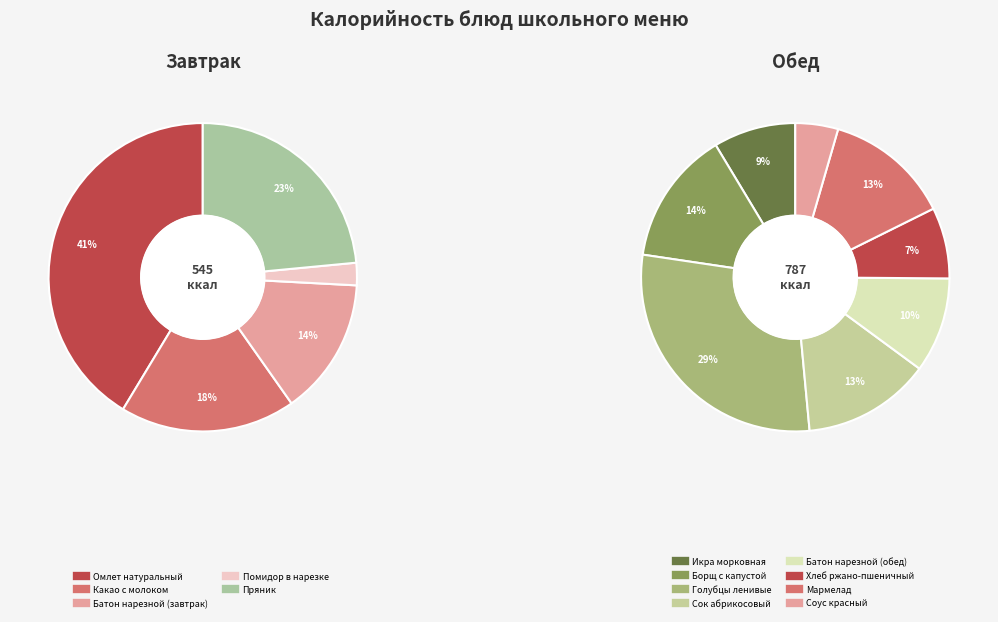

To the nearest percent, what is the average slice percentage?

8%